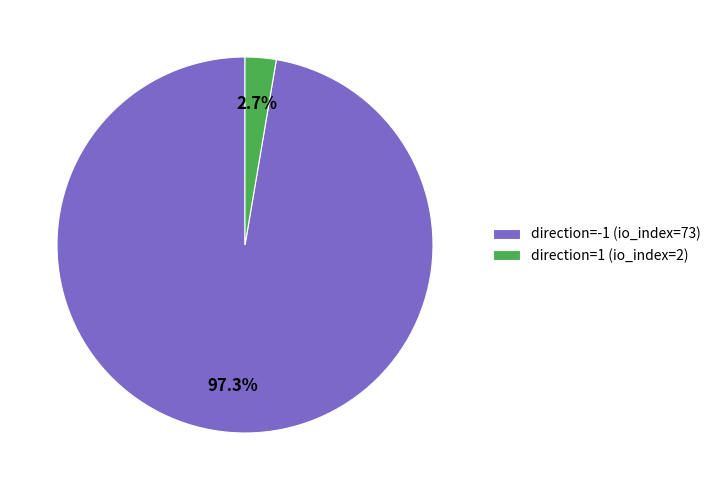

Count the number of slices in the pie.

2